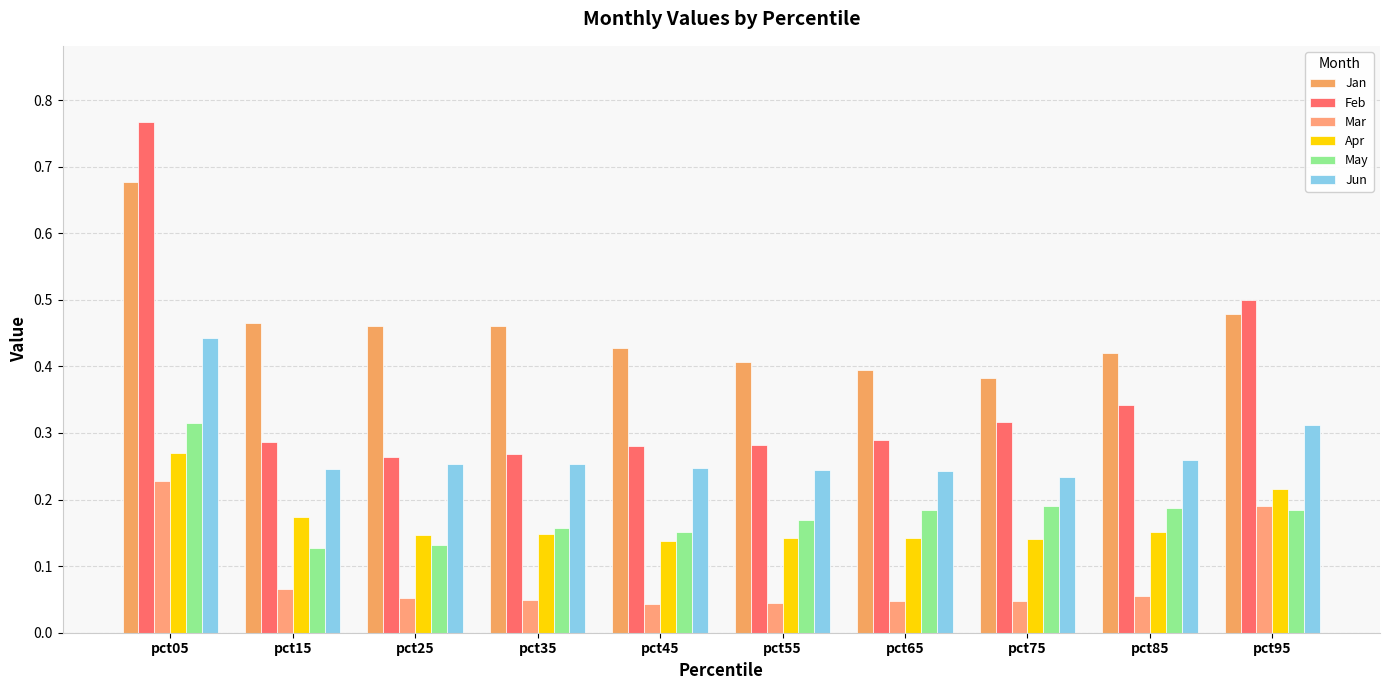

Is it true that Mar equals 0.1 at pct25?

True